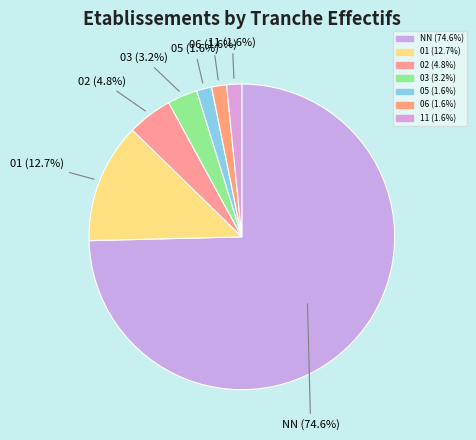

To the nearest percent, what percentage of the pie is 05?

2%